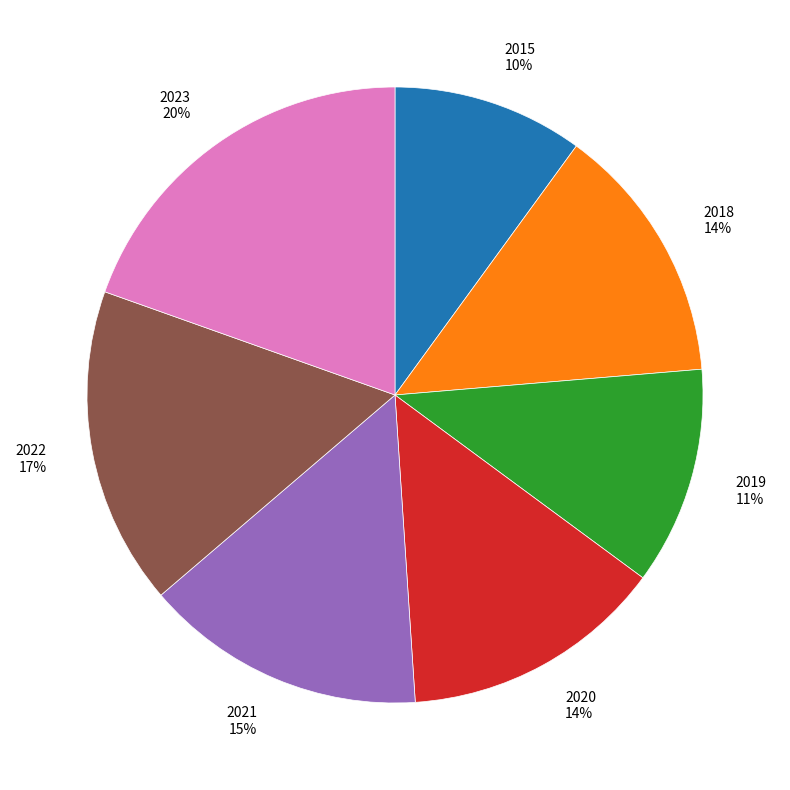

Which slice is the largest?

2023